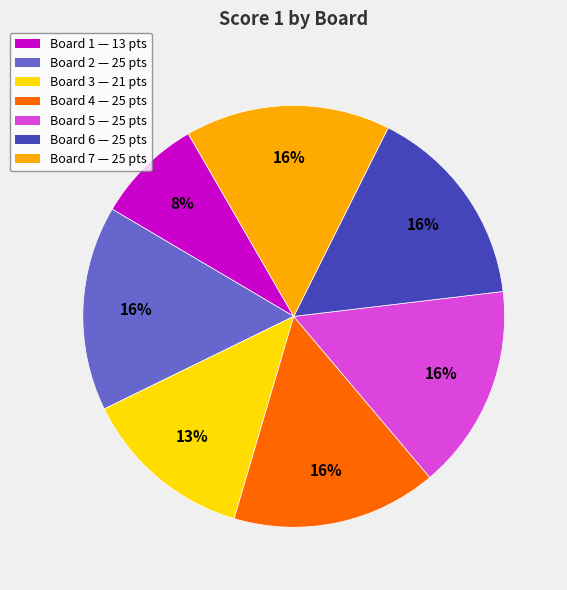

Combined, do Board 1 and Board 7 account for over 50%?

No